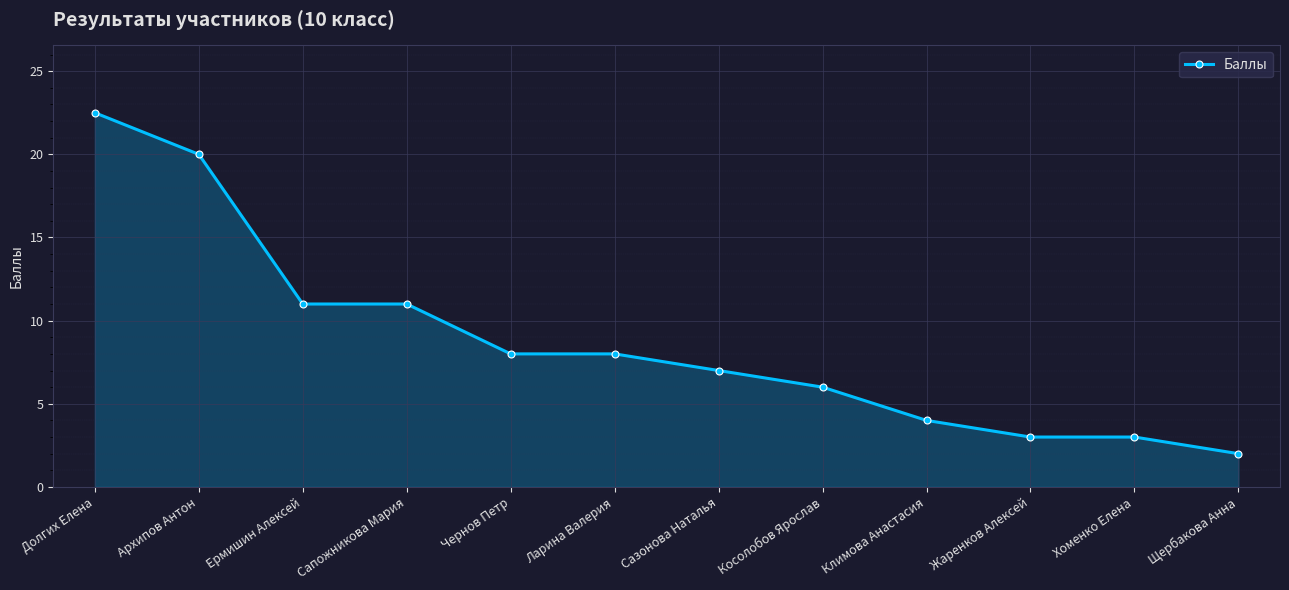

Which has a higher value, Чернов Петр or Сапожникова Мария?

Сапожникова Мария